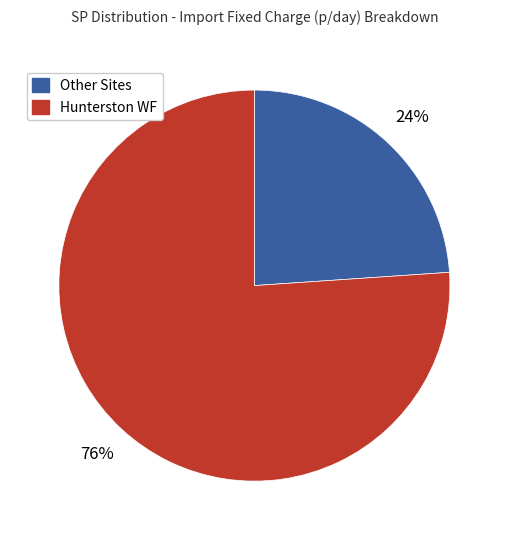

Is there any slice that represents more than half of the pie?

Yes